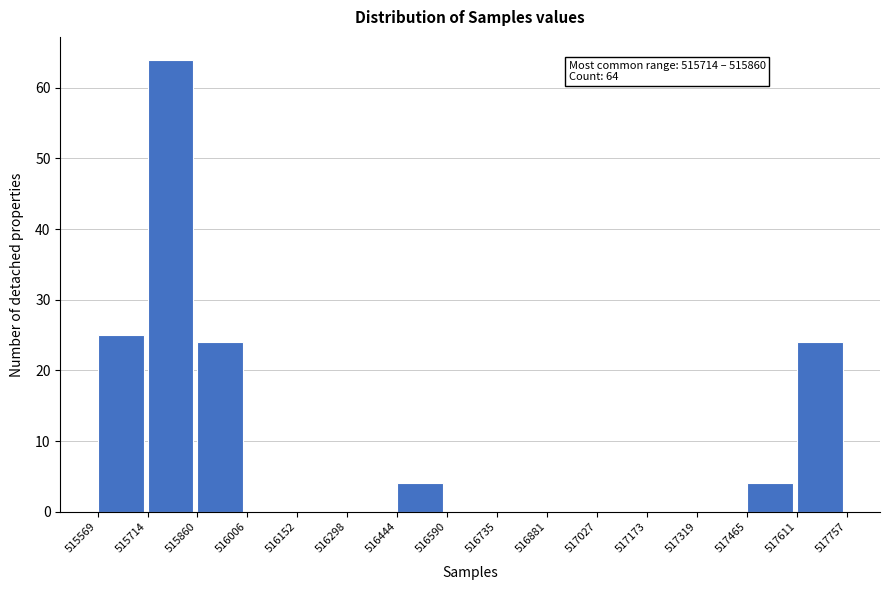

Over which range of the x-axis is the bar tallest?

515714 to 515860